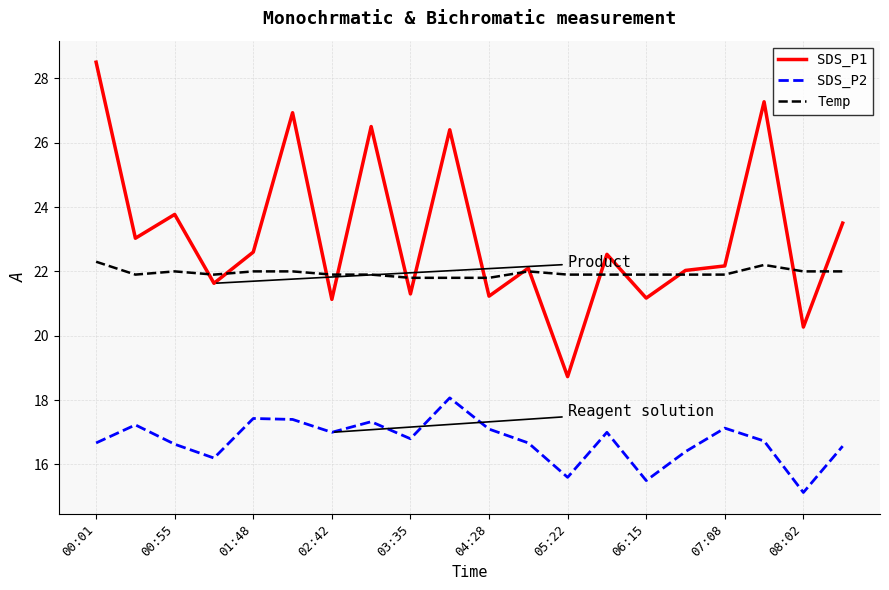

How many categories are shown in the chart?

20